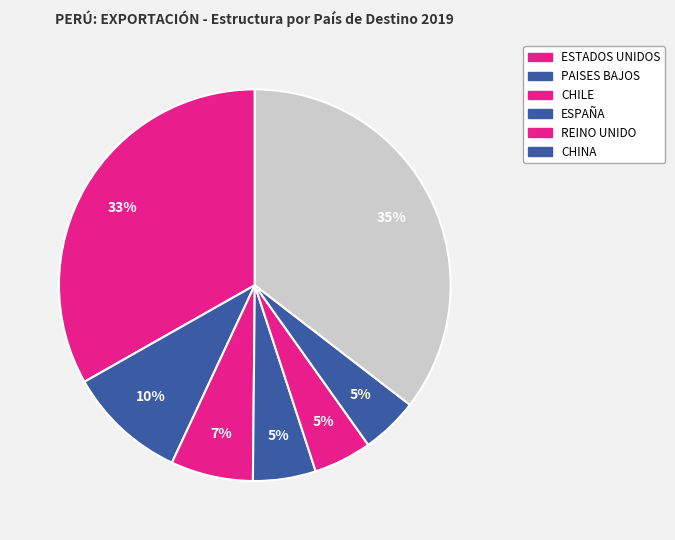

How many slices are in this pie chart?

7